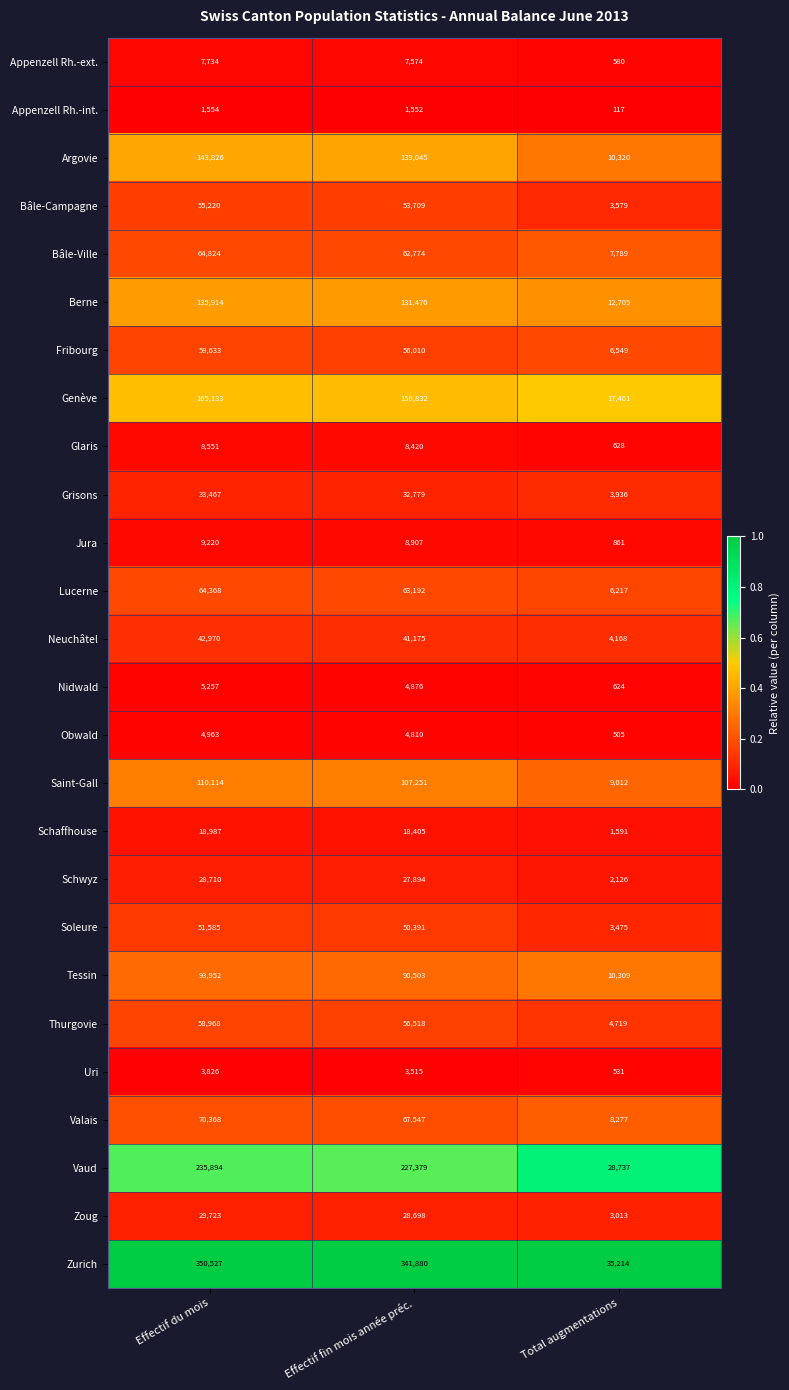

The value of Uri at Effectif fin mois année préc. is 4893. True or false?

False